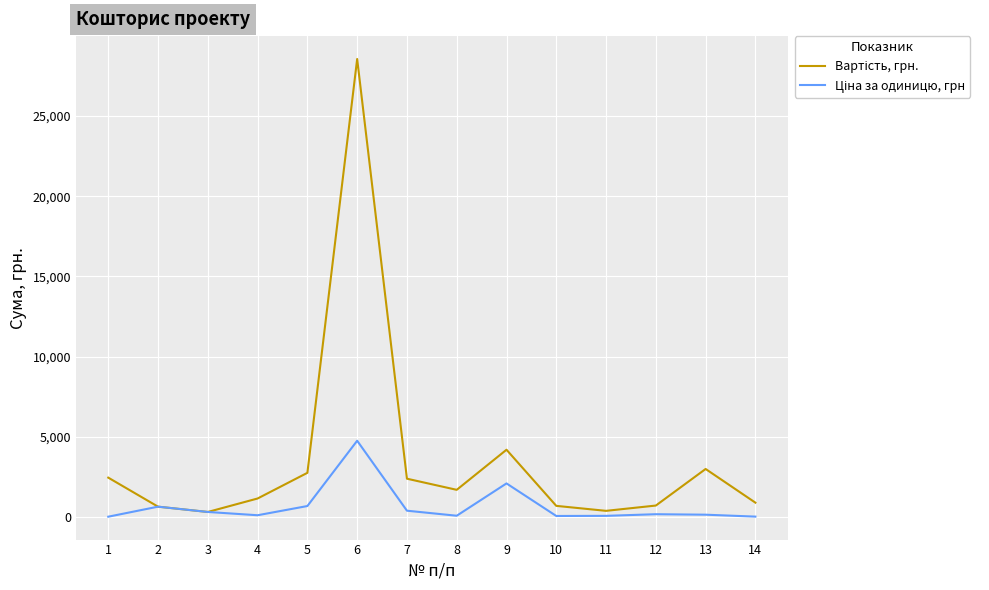

What is the maximum value shown in the chart?

28560.0